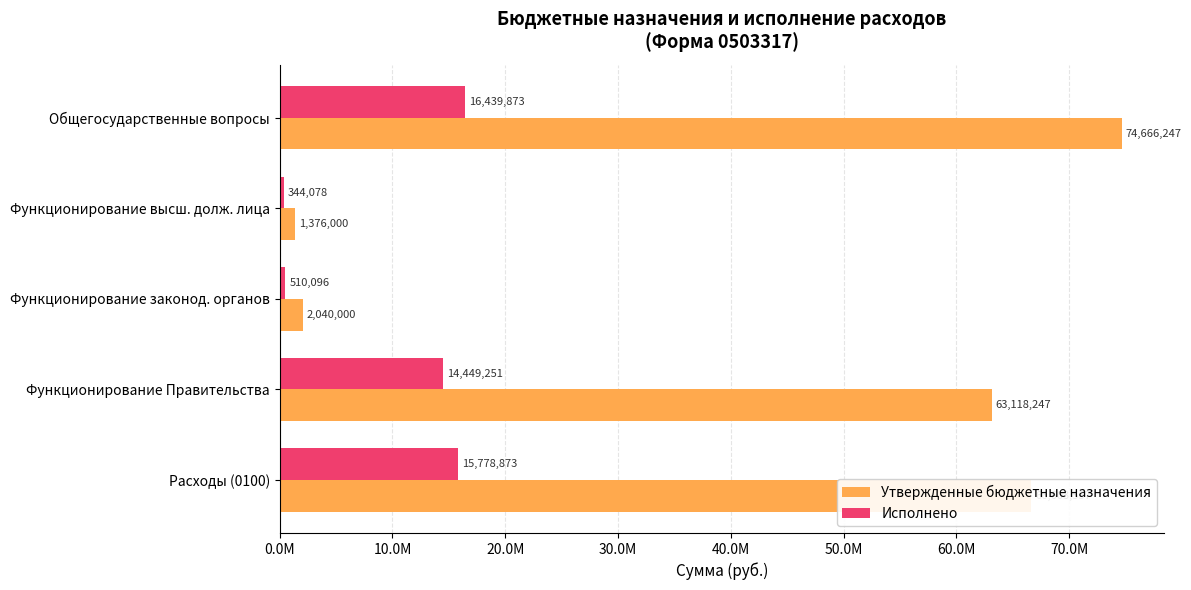

What are all the series names shown in the legend?

Утвержденные бюджетные назначения, Исполнено